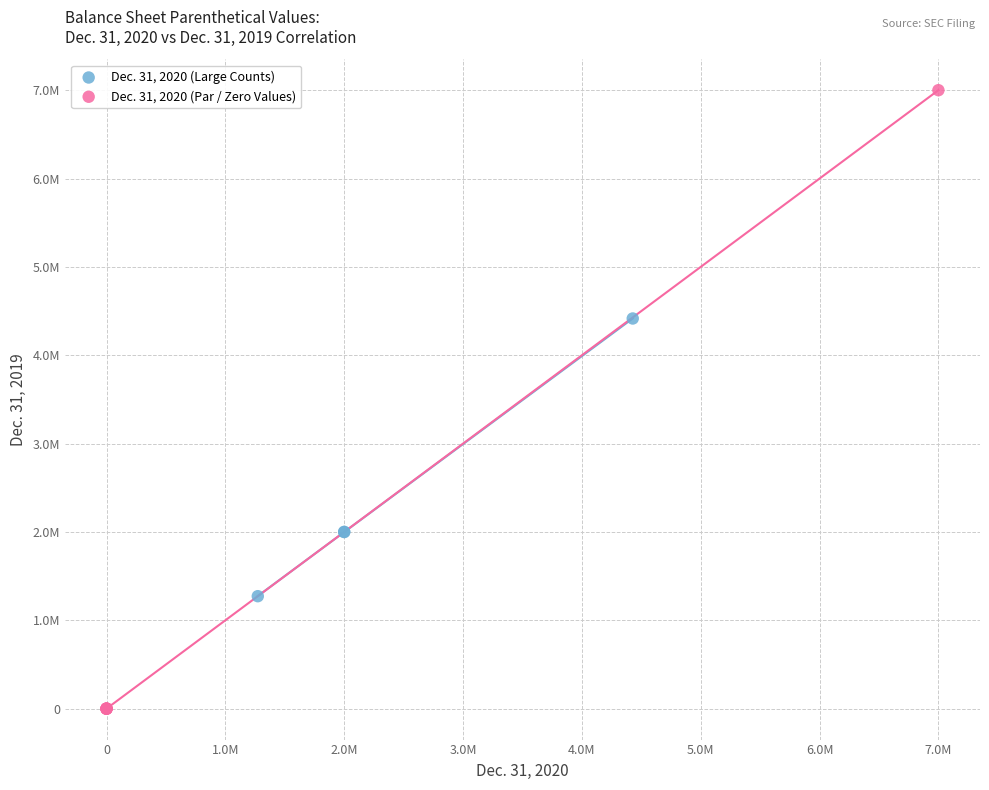

Which series reaches the maximum Y coordinate?

Dec. 31, 2020 (Par / Zero Values)